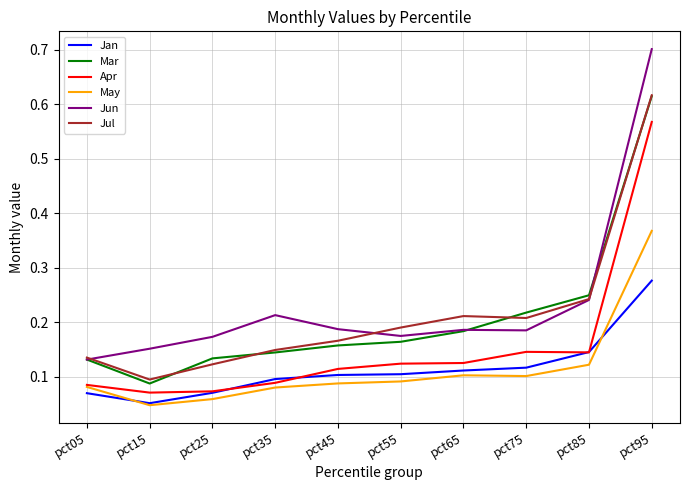

Which series has the widest spread of values?

Jun